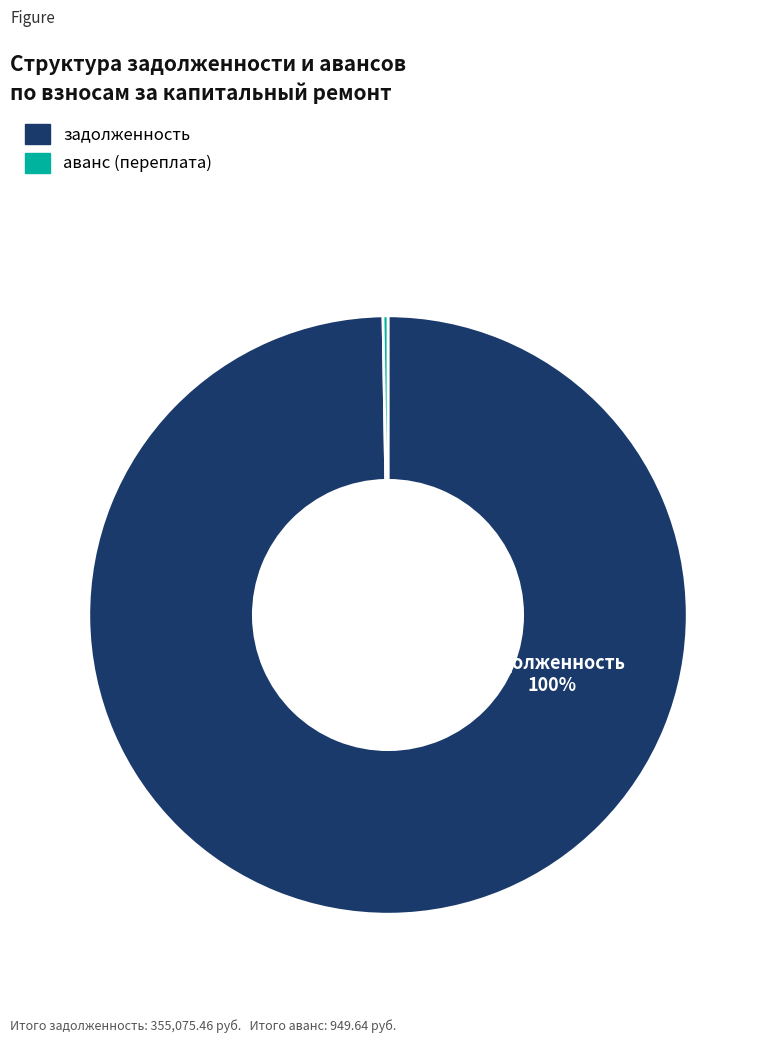

What is the largest slice in the pie chart?

задолженность